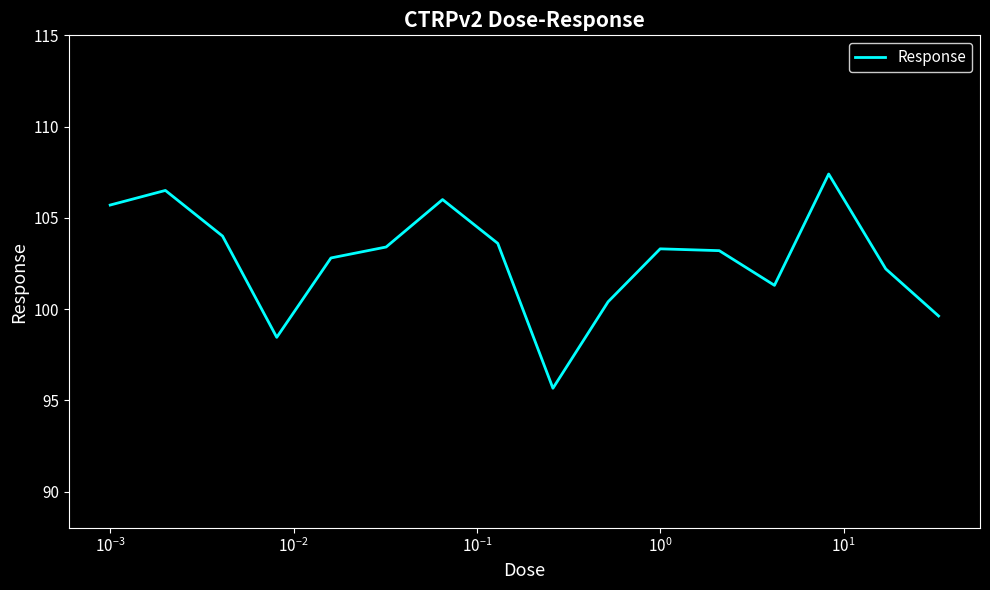

What is the difference between the maximum and minimum values?

11.7